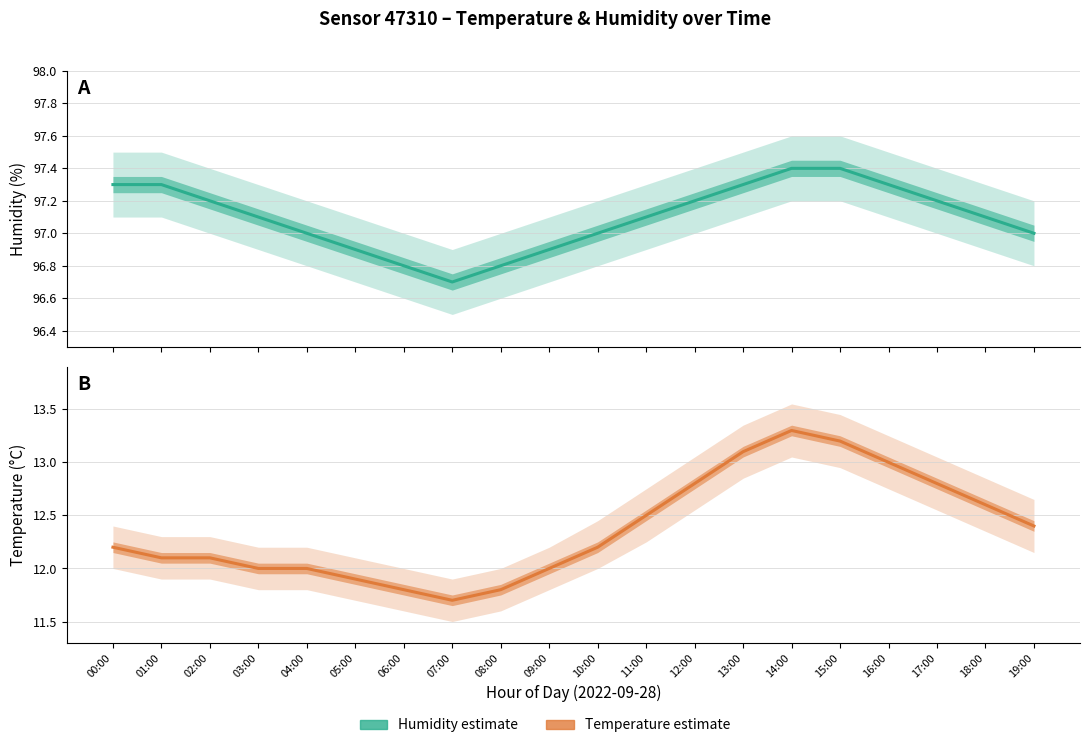

True or false: Humidity (estimate) and Temperature (estimate) intersect in this chart.

False